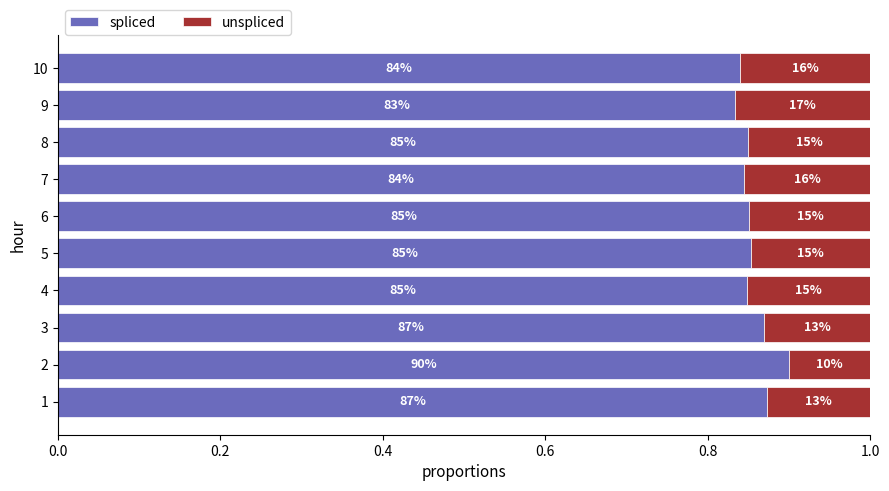

What are all the series names shown in the legend?

spliced, unspliced